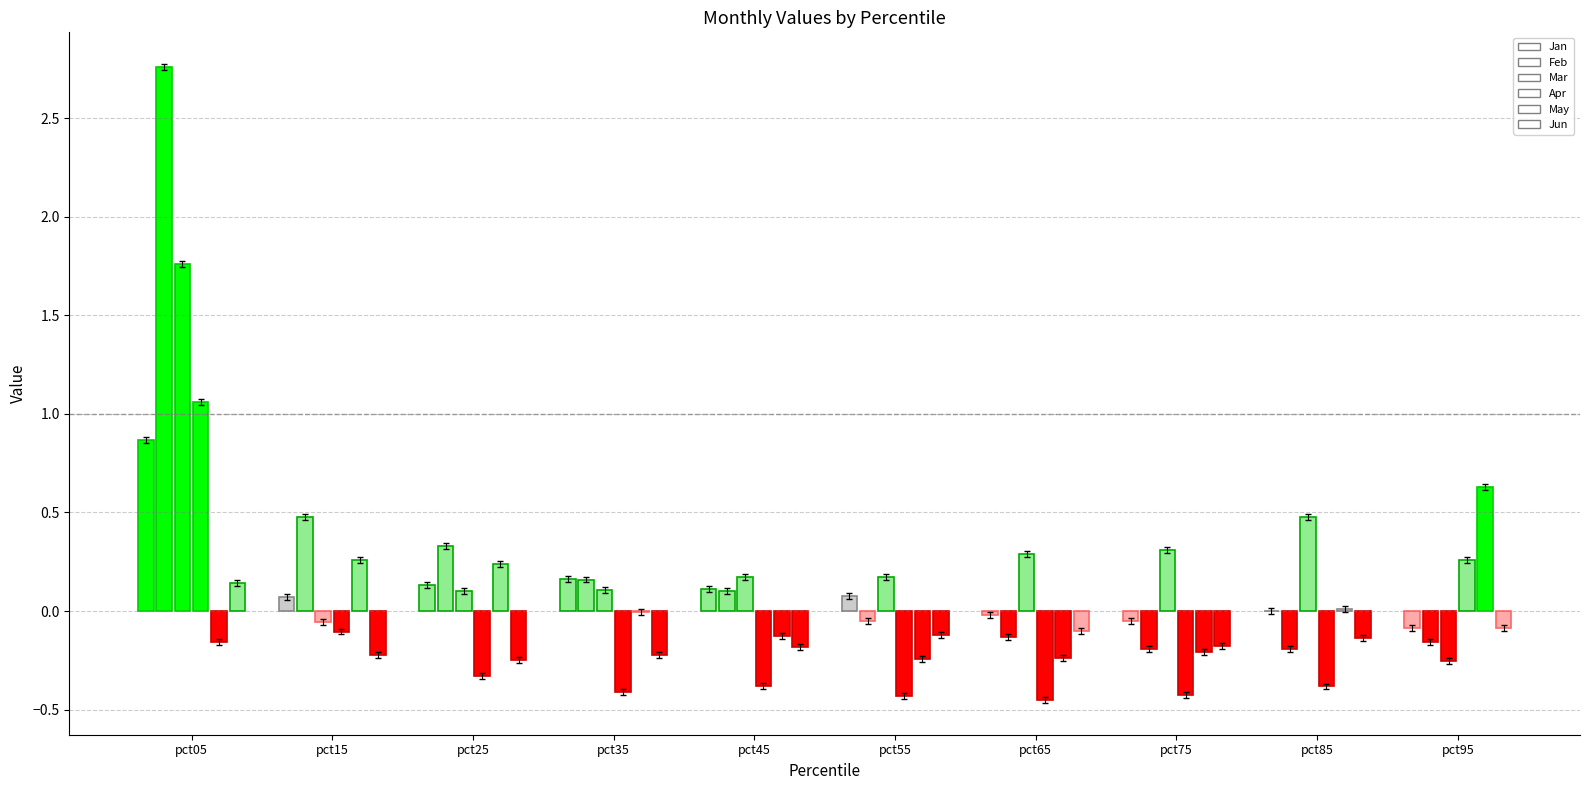

Reading left to right, what are all the values shown in this chart?

Jan: 0.9	0.1	0.1	0.2	0.1	0.1	-0.0	-0.0	0.0	-0.1
Feb: 2.8	0.5	0.3	0.2	0.1	-0.1	-0.1	-0.2	-0.2	-0.2
Mar: 1.8	-0.1	0.1	0.1	0.2	0.2	0.3	0.3	0.5	-0.3
Apr: 1.1	-0.1	-0.3	-0.4	-0.4	-0.4	-0.5	-0.4	-0.4	0.3
May: -0.2	0.3	0.2	-0.0	-0.1	-0.2	-0.2	-0.2	0.0	0.6
Jun: 0.1	-0.2	-0.2	-0.2	-0.2	-0.1	-0.1	-0.2	-0.1	-0.1